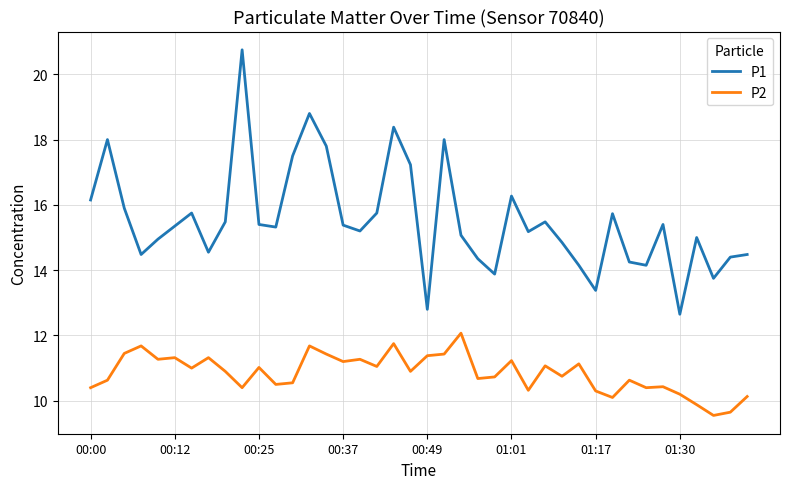

What is the maximum value shown in the chart?

20.8